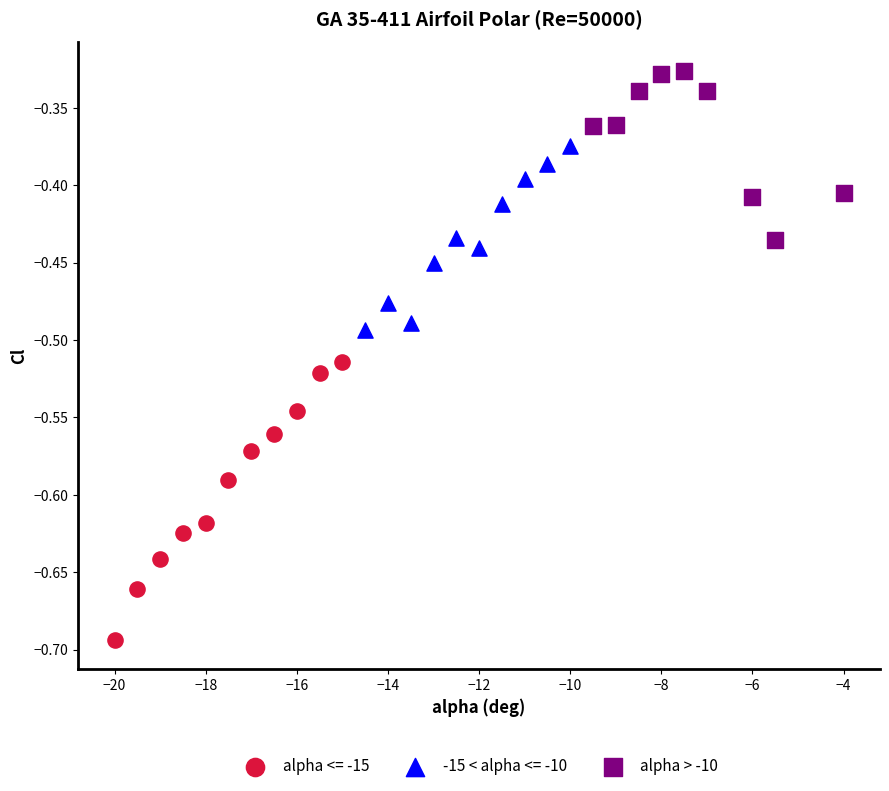

Which series contains the lowest Y value?

alpha <= -15